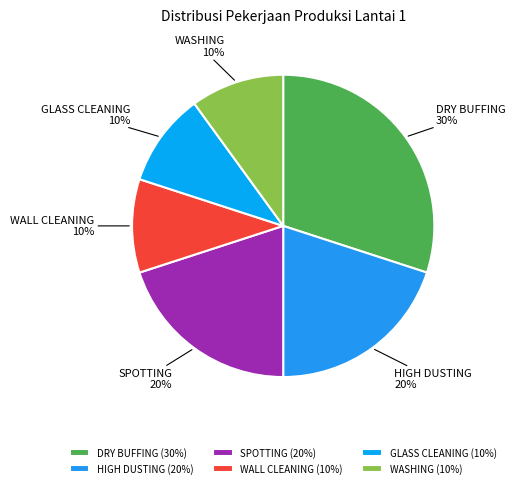

Is there any slice that represents more than half of the pie?

No